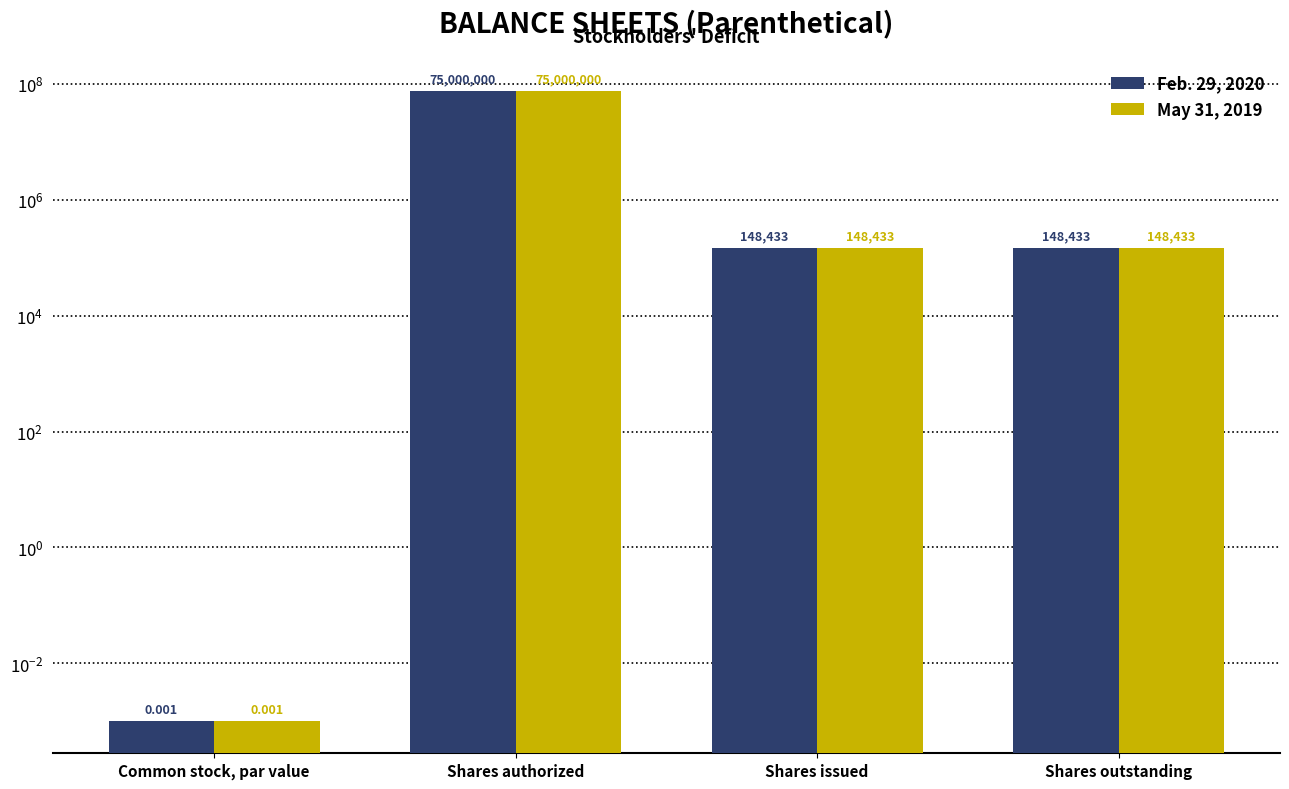

What is the difference between the May 31, 2019 values at Shares issued and Common stock, par value?

148433.0